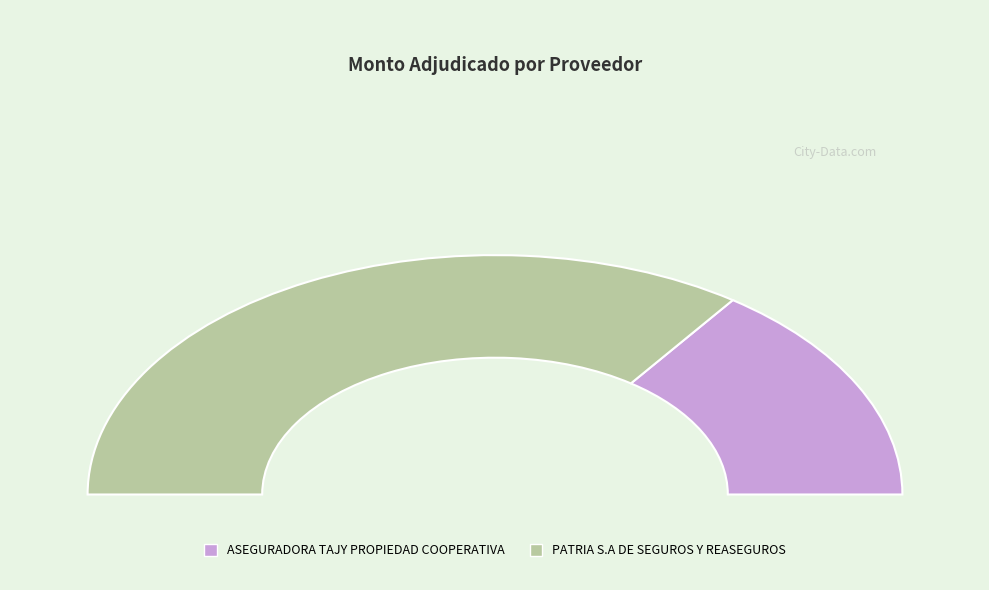

To the nearest percent, what is the average slice percentage?

50%